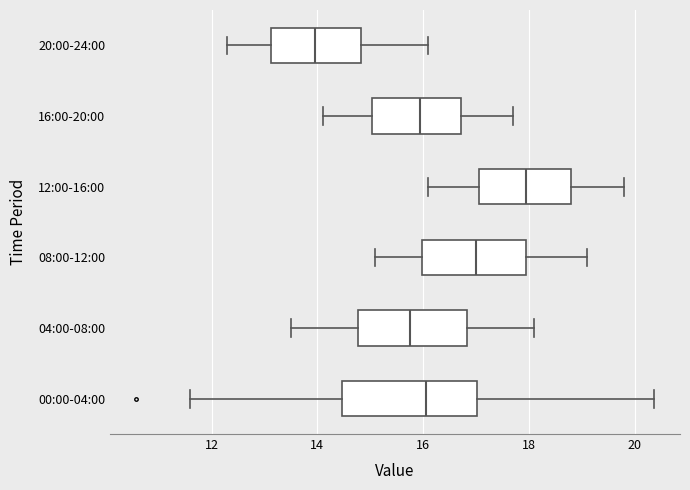

Reading bottom to top, transcribe this box plot: for each box, give where its median line is, the range the box spans, and where its two whiskers end, as read against the x-axis. The values are not printed on the chart, so give them approximately, as read against the axis.

00:00-04:00: median 16.0, box 14.4 to 17.0, whiskers 11.6 to 20.4
04:00-08:00: median 15.8, box 14.8 to 16.8, whiskers 13.6 to 18.2
08:00-12:00: median 17.0, box 16.0 to 18.0, whiskers 15.2 to 19.2
12:00-16:00: median 18.0, box 17.0 to 18.8, whiskers 16.2 to 19.8
16:00-20:00: median 16.0, box 15.0 to 16.8, whiskers 14.2 to 17.8
20:00-24:00: median 14.0, box 13.2 to 14.8, whiskers 12.4 to 16.2